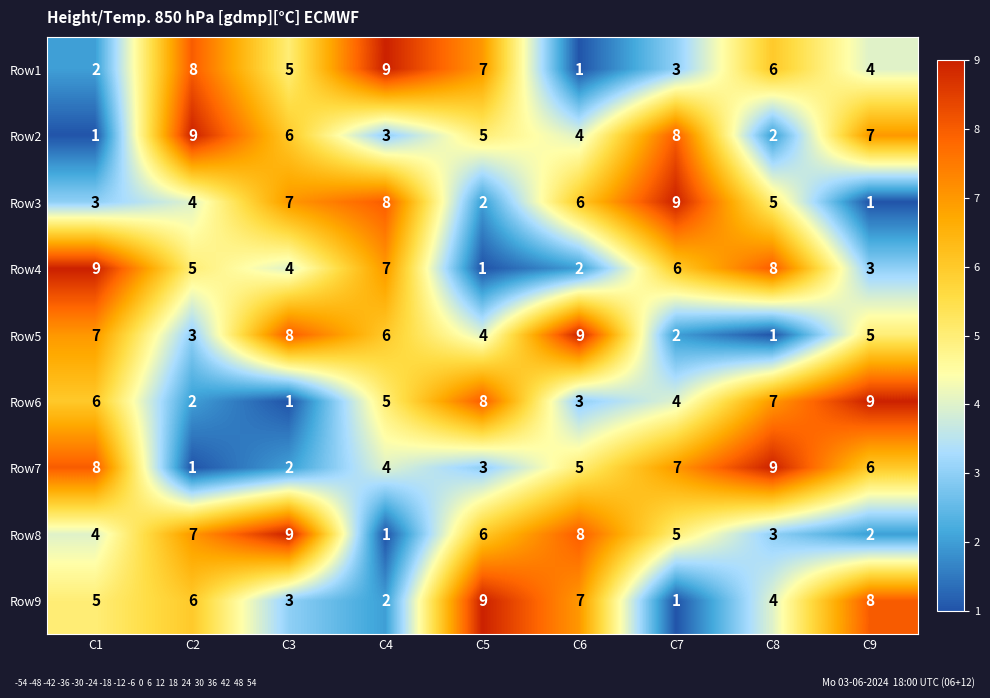

What is the highest value of the Row5 series?

9